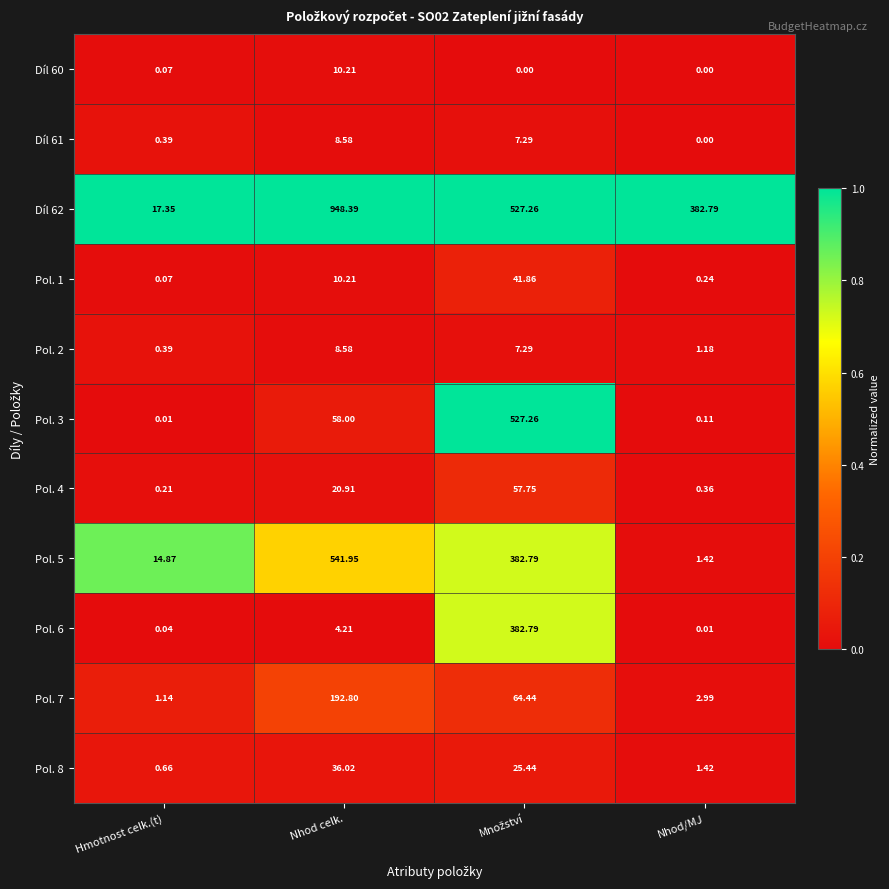

At which label does Pol. 1 reach its minimum?

Hmotnost celk.(t)